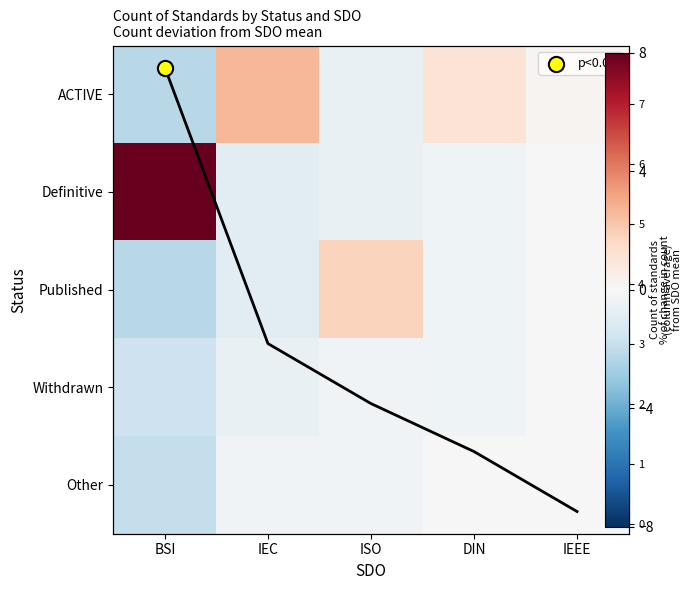

At which label is Withdrawn closest to 0?

IEEE